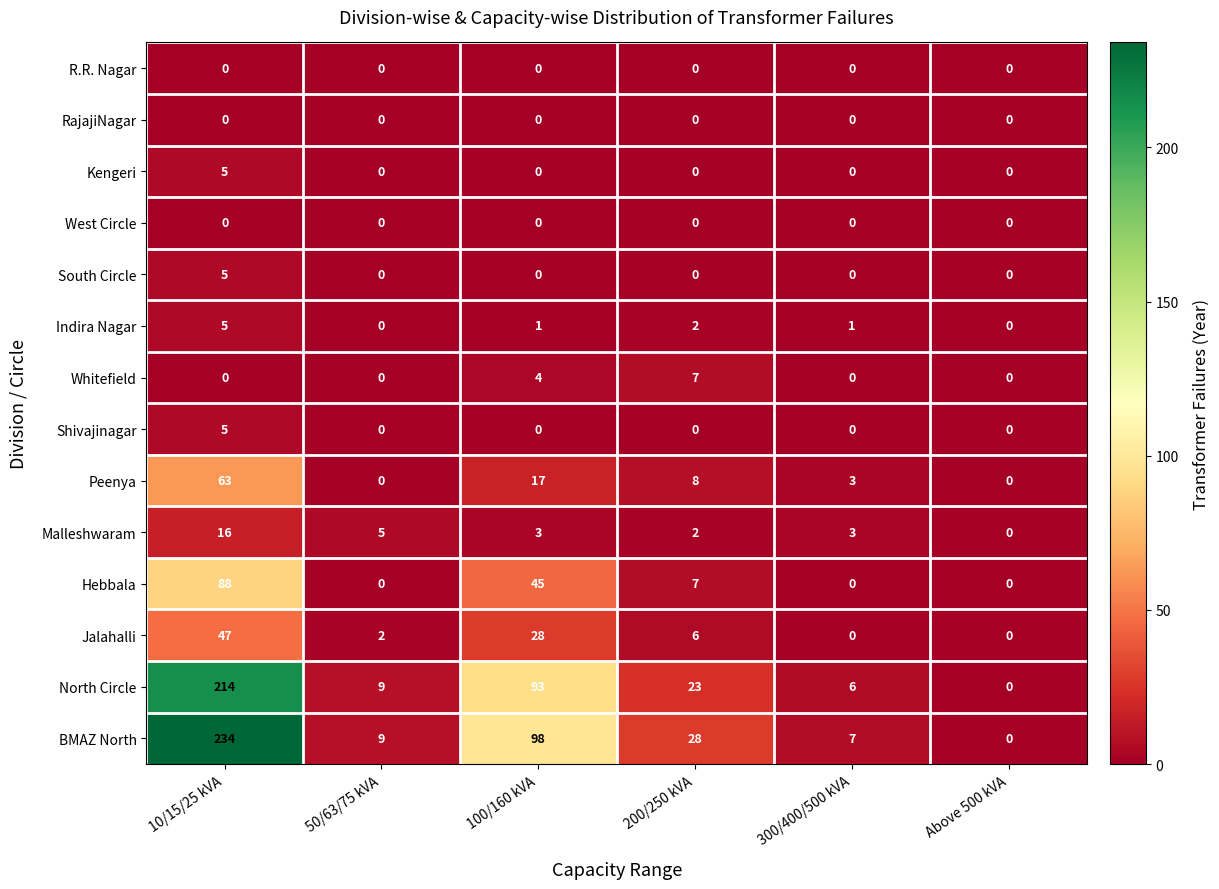

Between 200/250 kVA and Above 500 kVA, which series saw the biggest shift?

BMAZ North